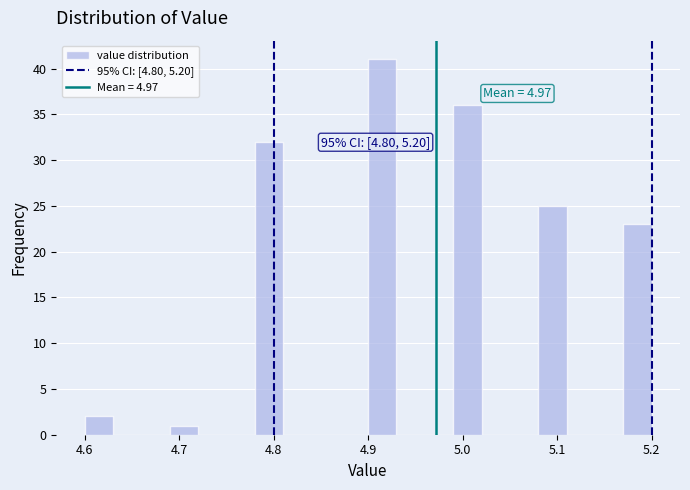

Read against the x-axis, roughly where is the centre of the tallest bar?

4.92